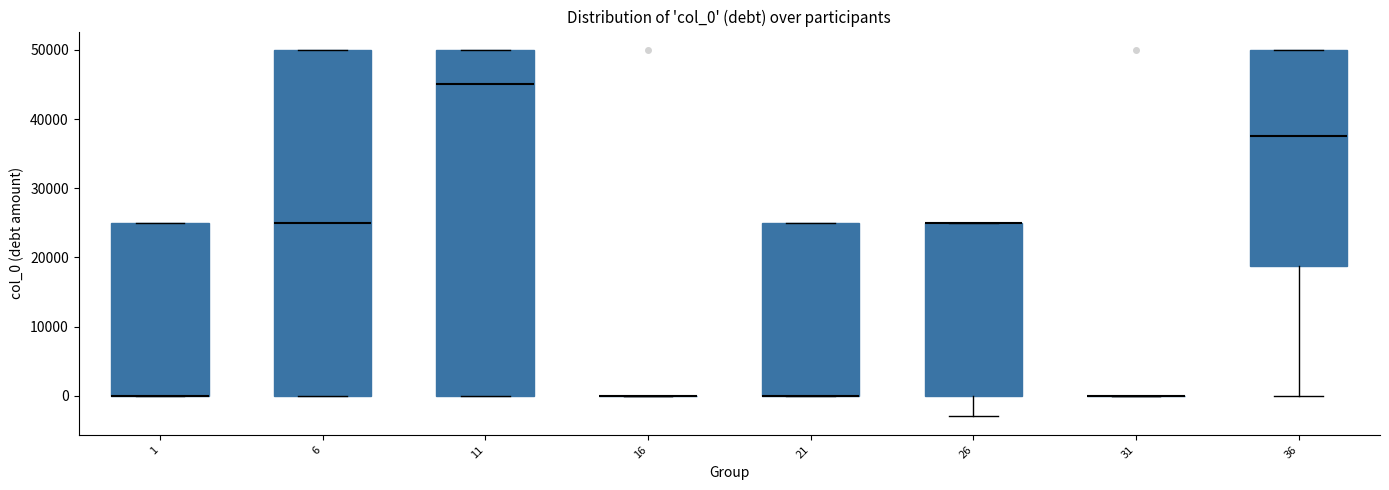

Reading left to right, read every box against the y-axis: the position of its median line, the range the box covers, and the ends of its whiskers. The values are not printed on the chart, so give them approximately, as read against the axis.

1: median 0 (drawn on the box's lower edge), box 0 to 25000, whiskers 0 to 25000
6: median 25000, box 0 to 50000, whiskers 0 to 50000
11: median 45000, box 0 to 50000, whiskers 0 to 50000
16: box collapsed to a line at 0, whiskers 0 to 0
21: median 0 (drawn on the box's lower edge), box 0 to 25000, whiskers 0 to 25000
26: median 25000 (drawn on the box's upper edge), box 0 to 25000, whiskers -3000 to 25000
31: box collapsed to a line at 0, whiskers 0 to 0
36: median 38000, box 19000 to 50000, whiskers 0 to 50000